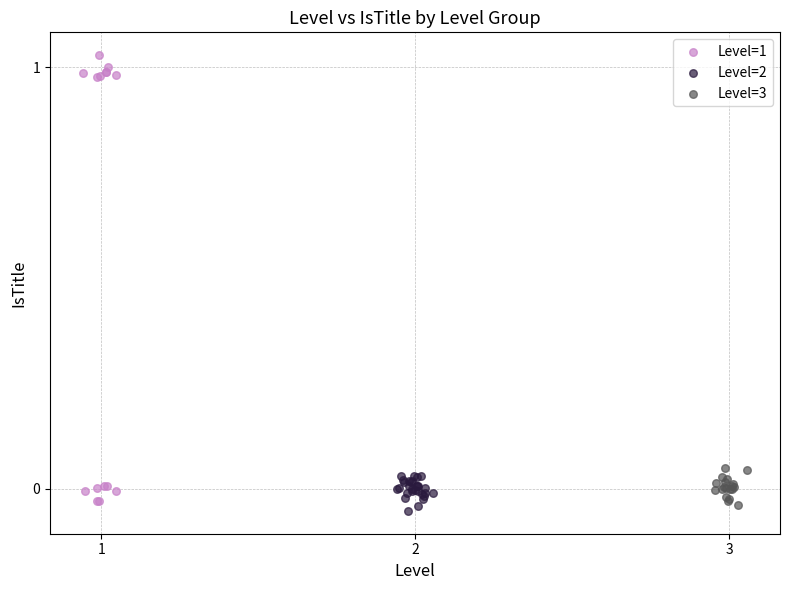

Which series contains the highest Y value?

Level=1